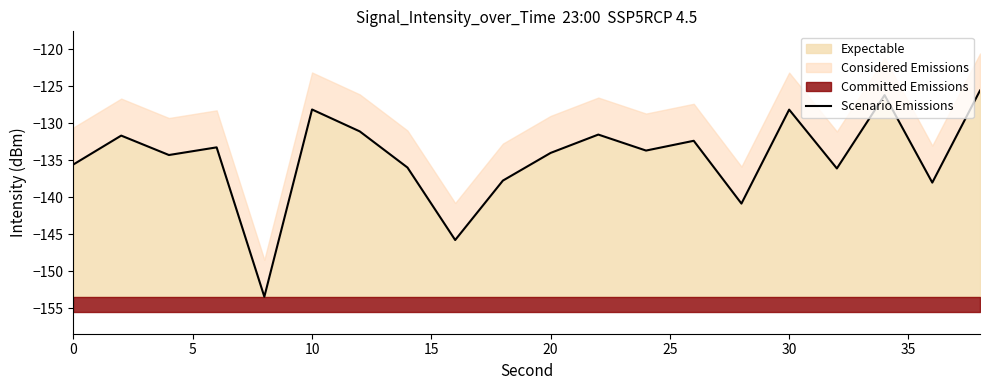

What is the minimum value shown in the chart?

-153.5